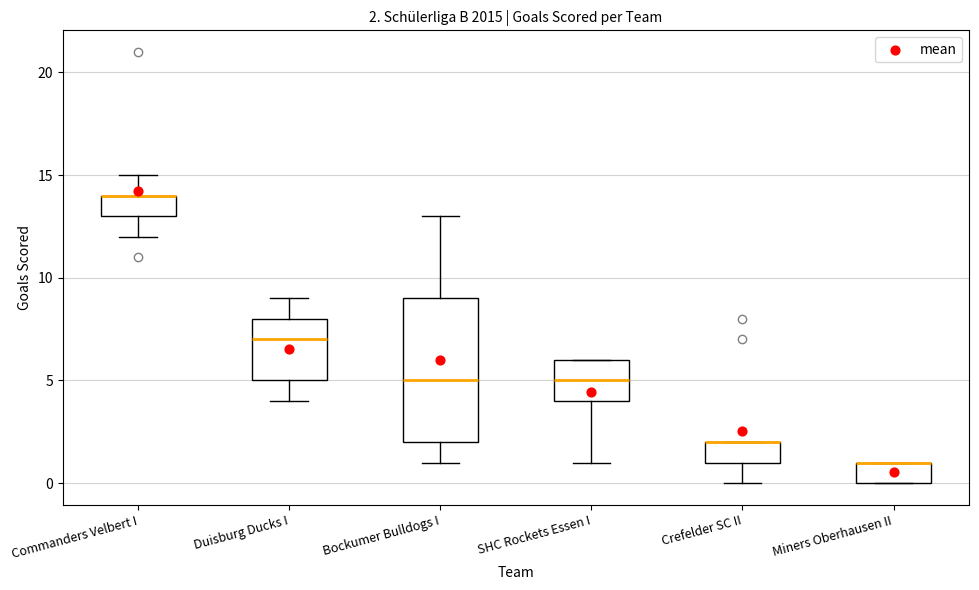

Which box is the tallest, from its lower edge to its upper edge?

Bockumer Bulldogs I